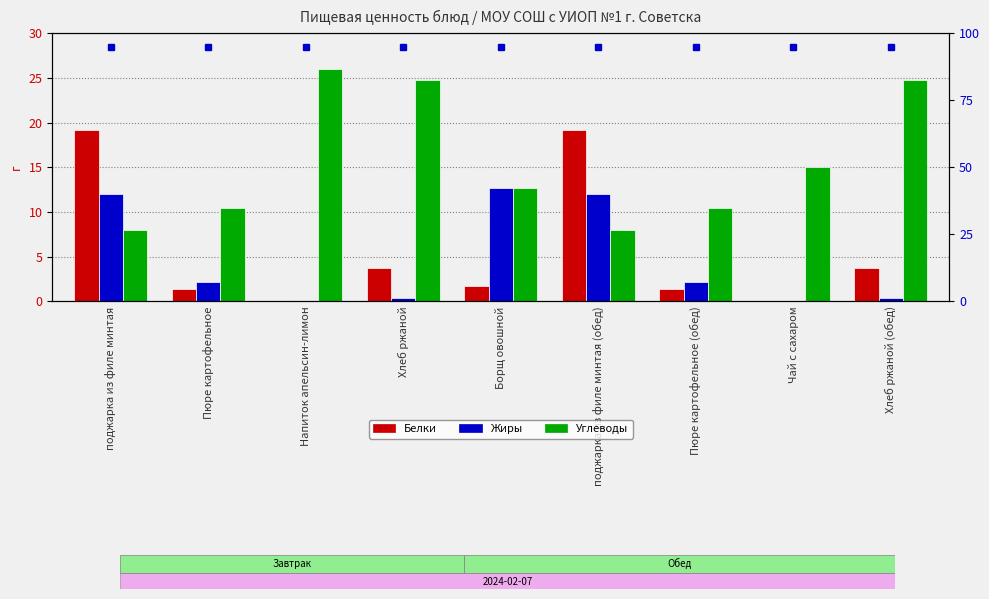

What is the label of the 5th bar from the left?

Борщ овошной